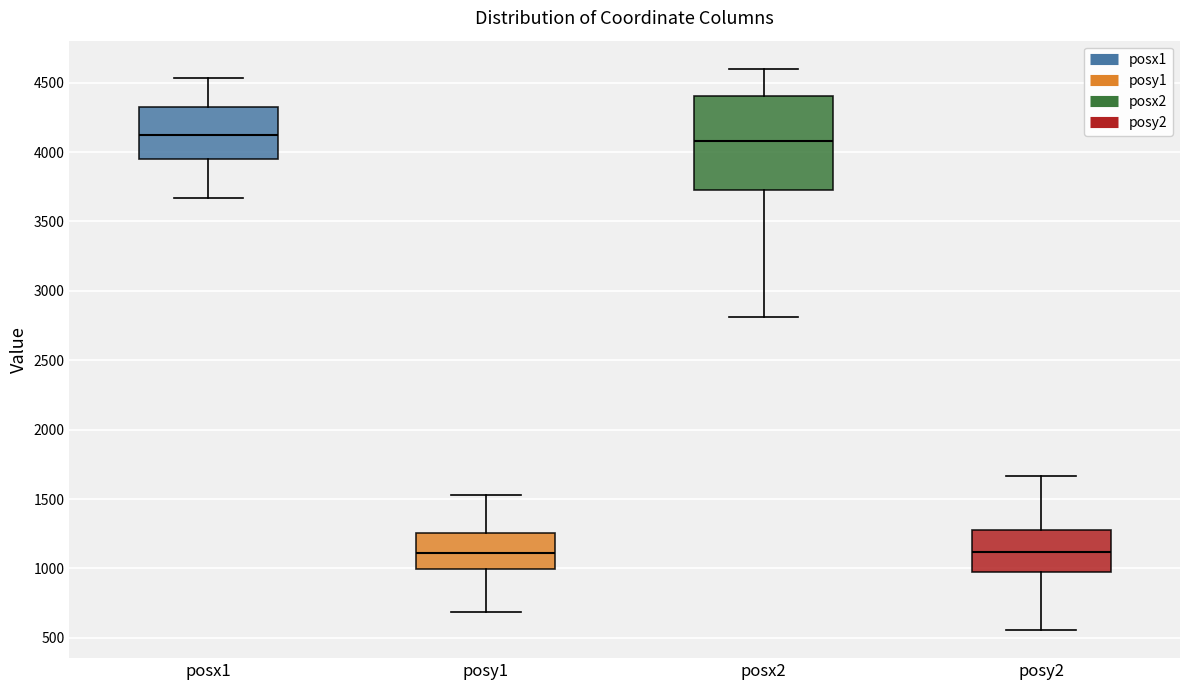

Reading left to right, read every box against the y-axis: the position of its median line, the range the box covers, and the ends of its whiskers. The values are not printed on the chart, so give them approximately, as read against the axis.

posx1: median 4100, box 3950 to 4300, whiskers 3650 to 4550
posy1: median 1100, box 1000 to 1250, whiskers 700 to 1550
posx2: median 4100, box 3750 to 4400, whiskers 2800 to 4600
posy2: median 1100, box 950 to 1300, whiskers 550 to 1650